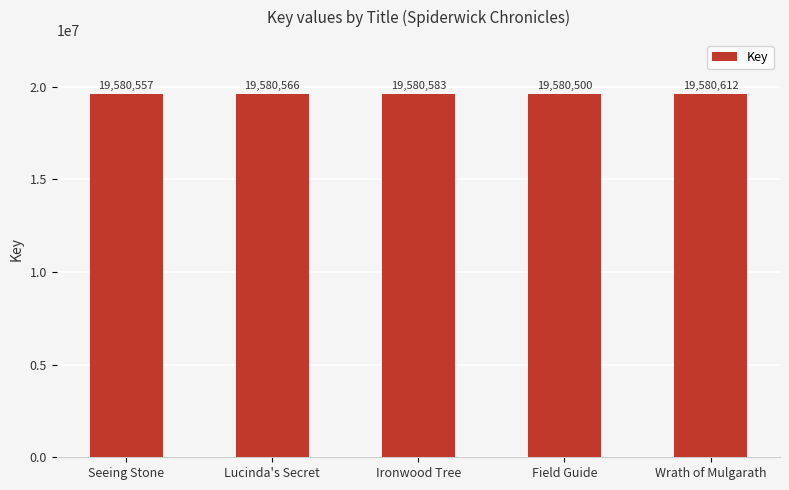

How many distinct data groups are displayed?

1